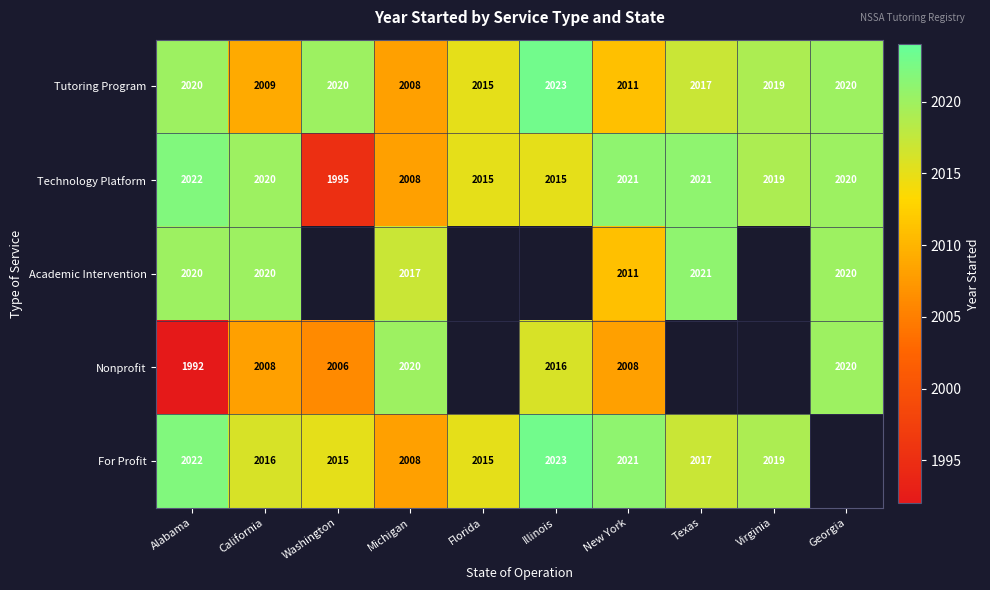

Is it true that For Profit equals 3188 at Michigan?

False